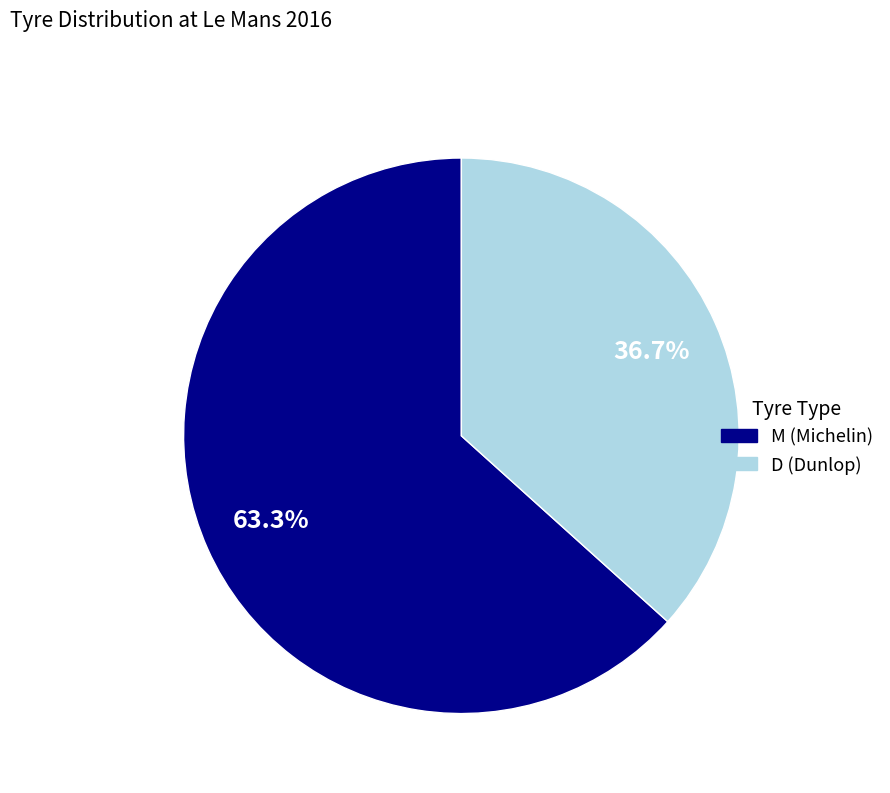

The M slice represents 63% of the pie. True or false?

True